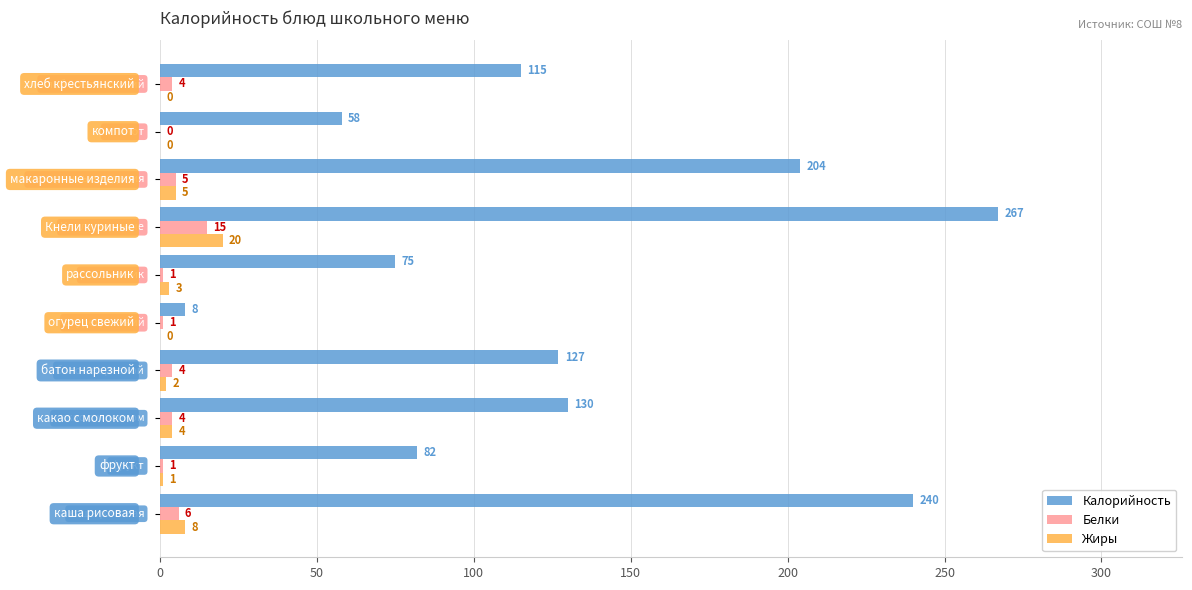

What is the sum of all Калорийность values?

1306